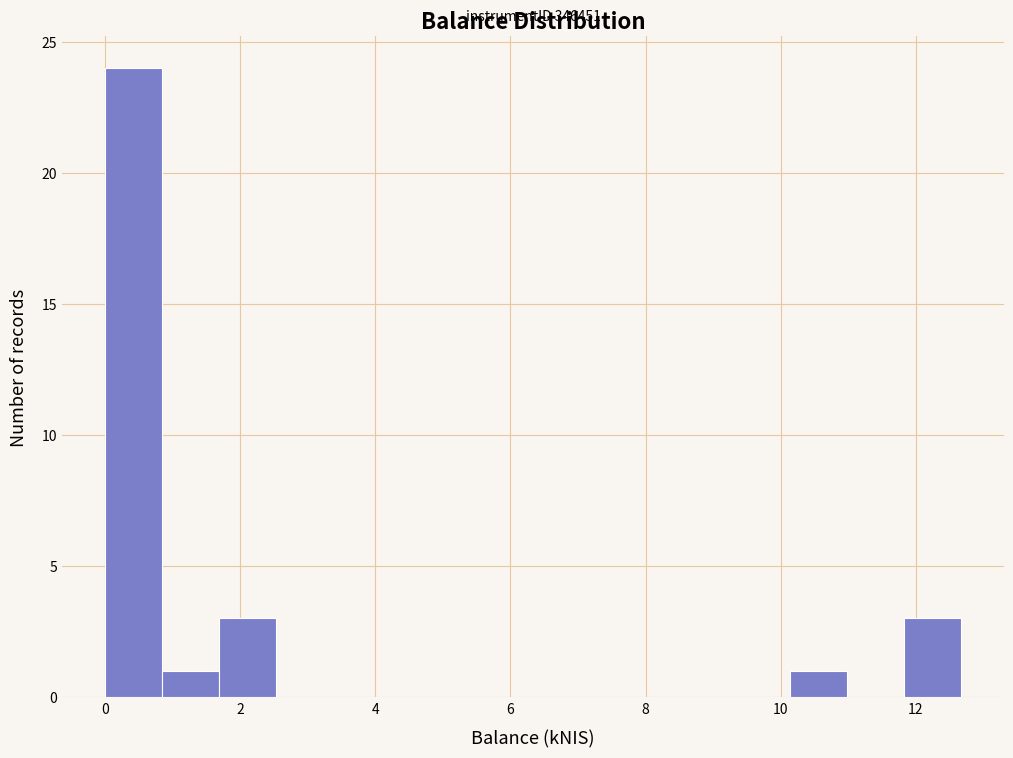

Which range on the x-axis has the tallest bar?

0.0 to 0.8